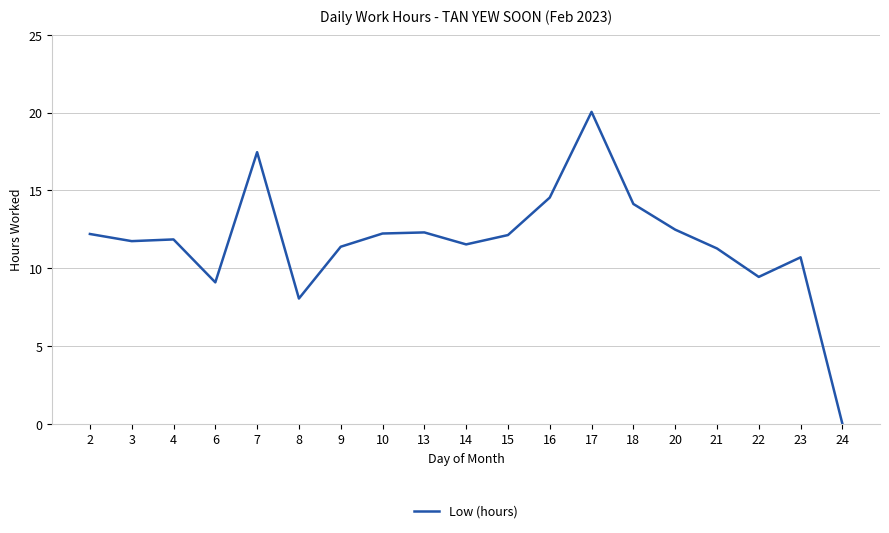

The chart shows a value of 20.3 at 3. True or false?

False